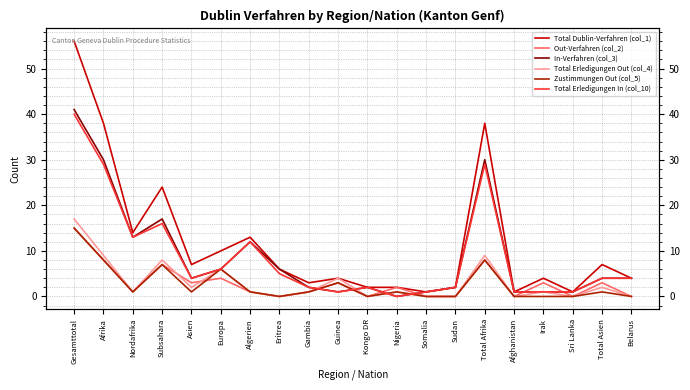

What position from the right is Irak?

4